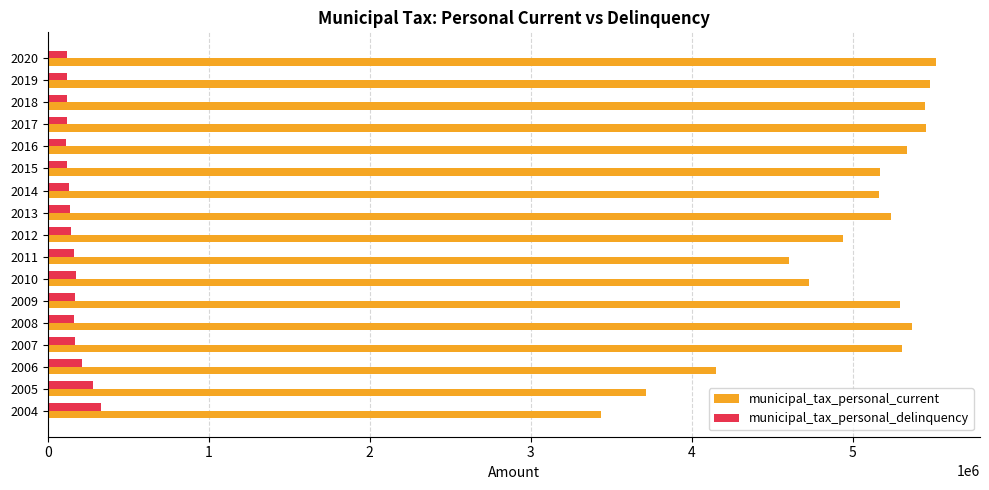

At 2011, list the series in order from largest to smallest.

municipal_tax_personal_current, municipal_tax_personal_delinquency